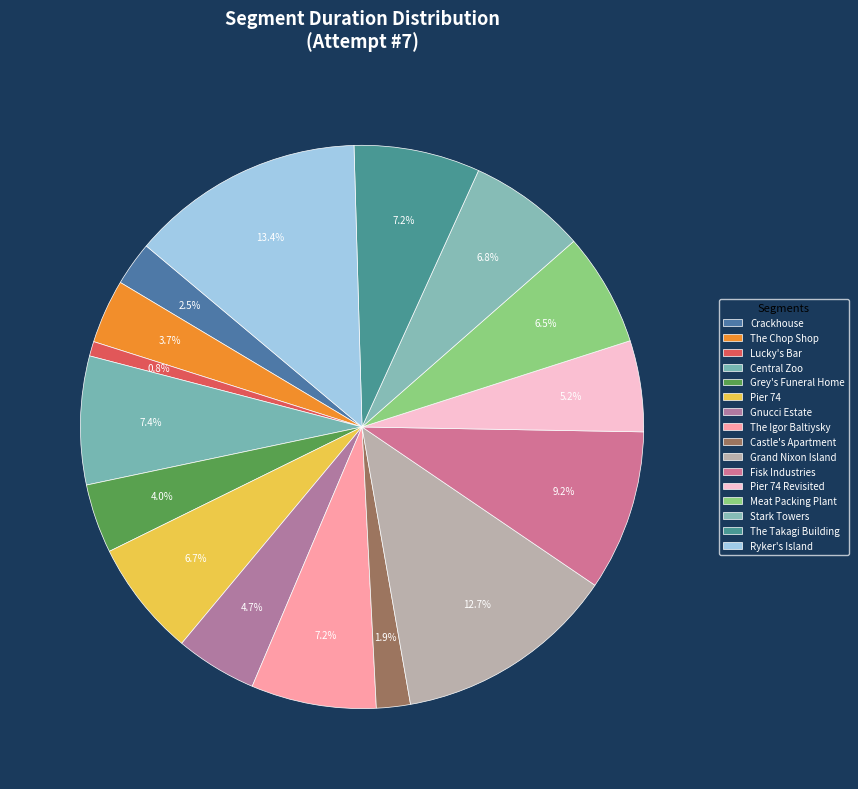

How many segments does this pie chart have?

16